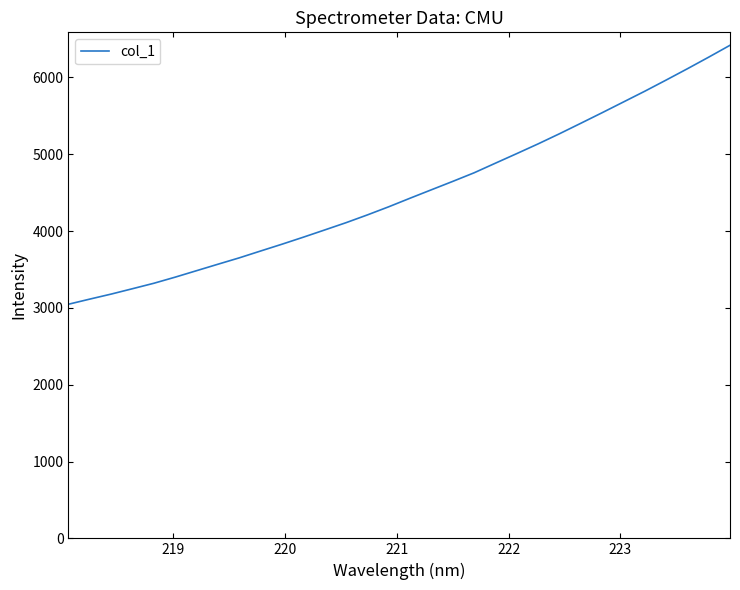

What is the maximum value shown in the chart?

6418.0